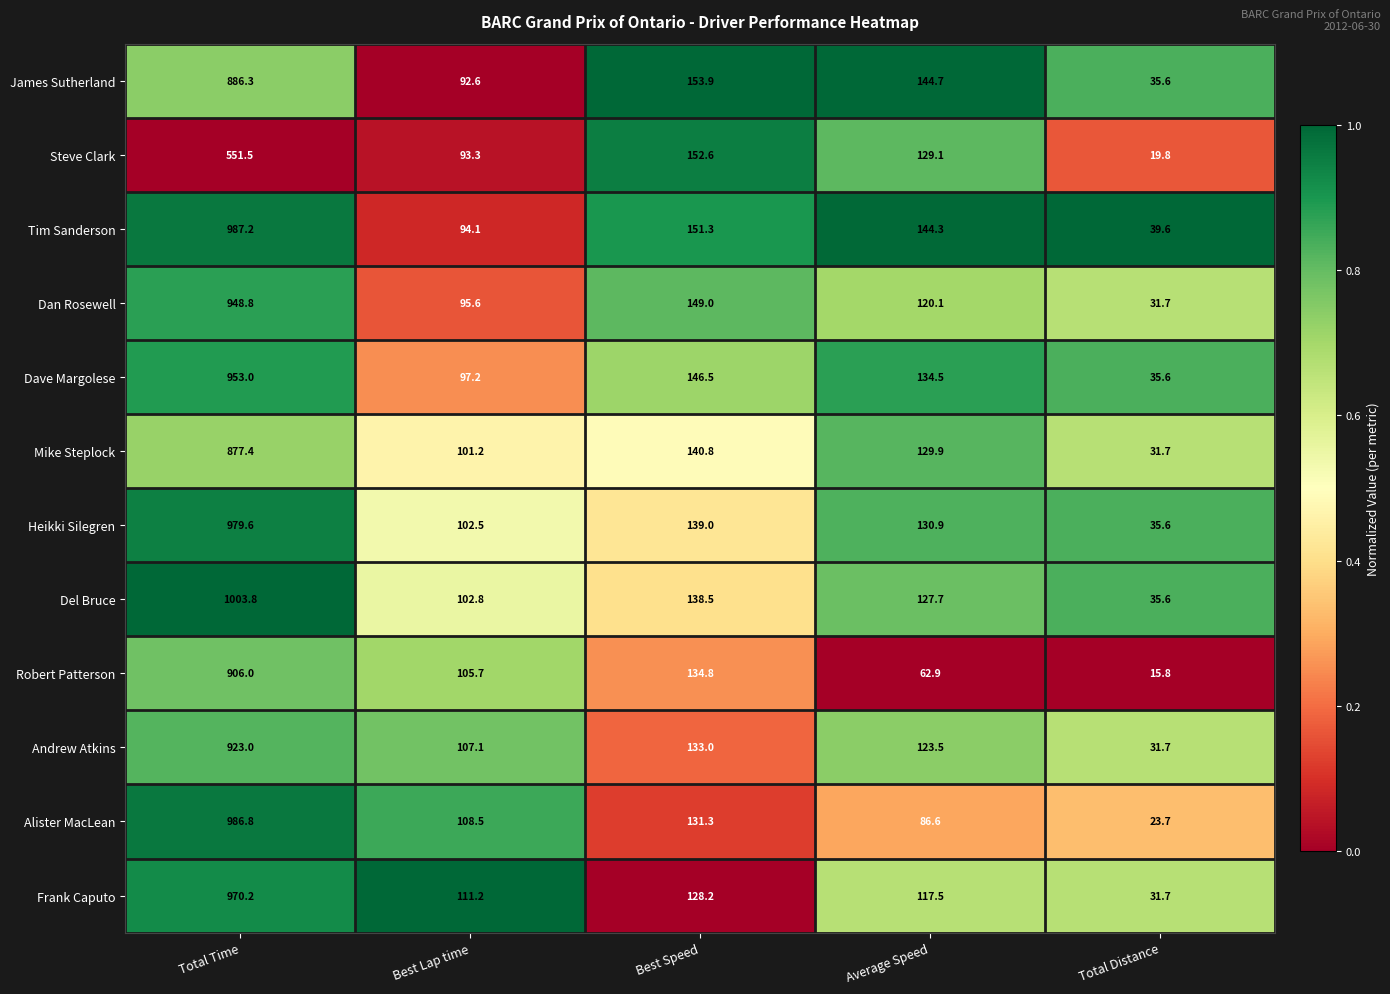

What is the total value across all series at Total Time?

10973.6